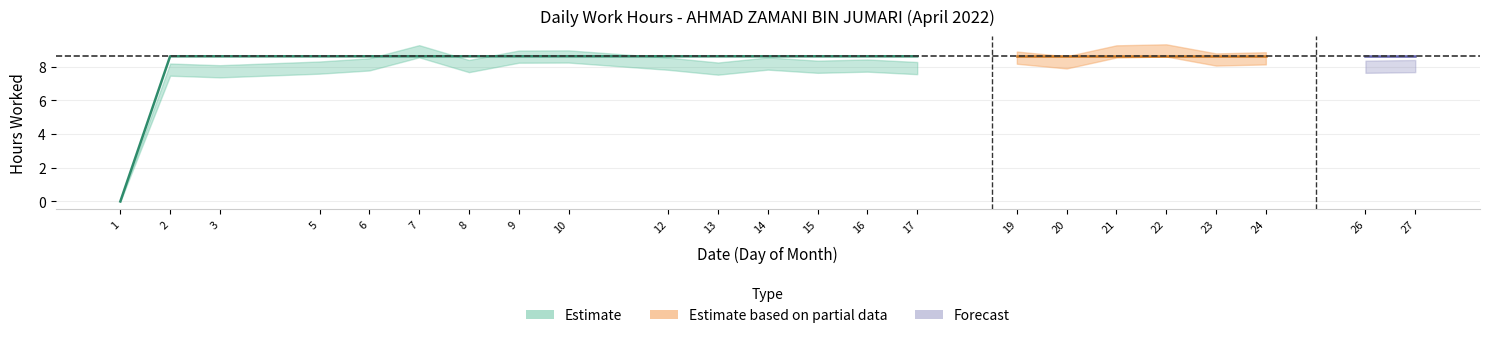

Approximately how many times larger is the value at 27 compared to 5?

1.0